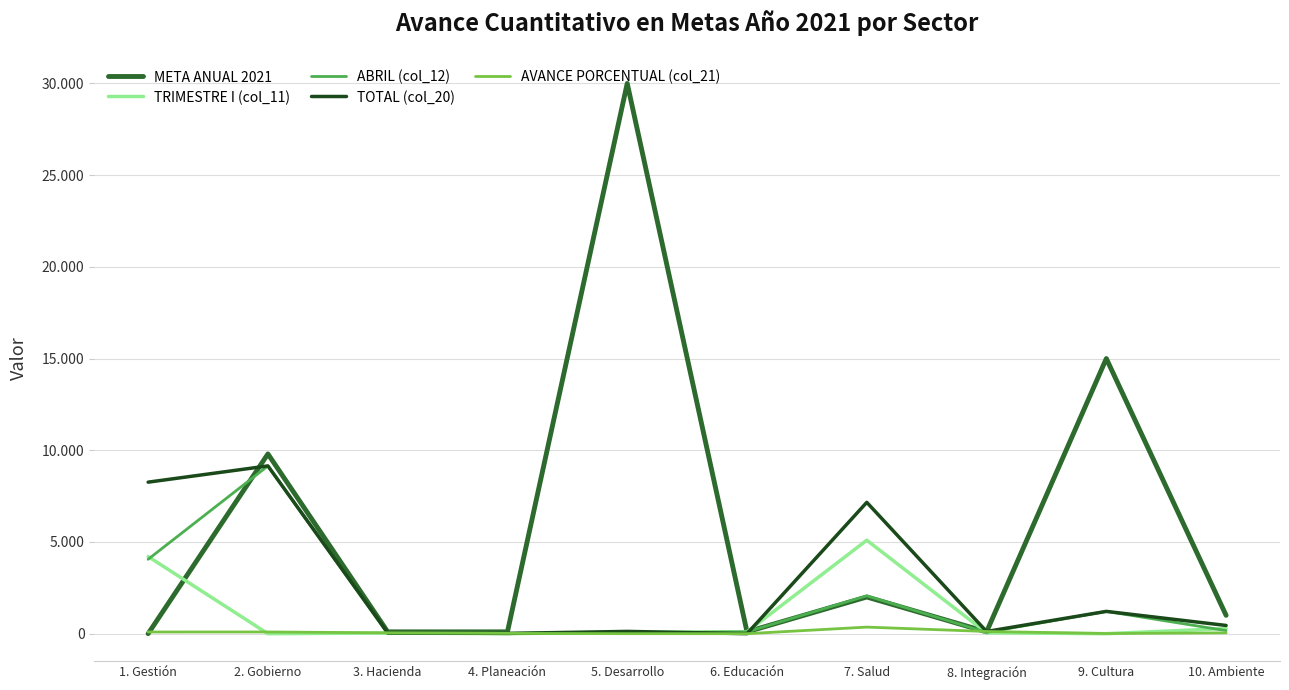

True or false: TRIMESTRE I (col_11) and ABRIL (col_12) intersect in this chart.

True